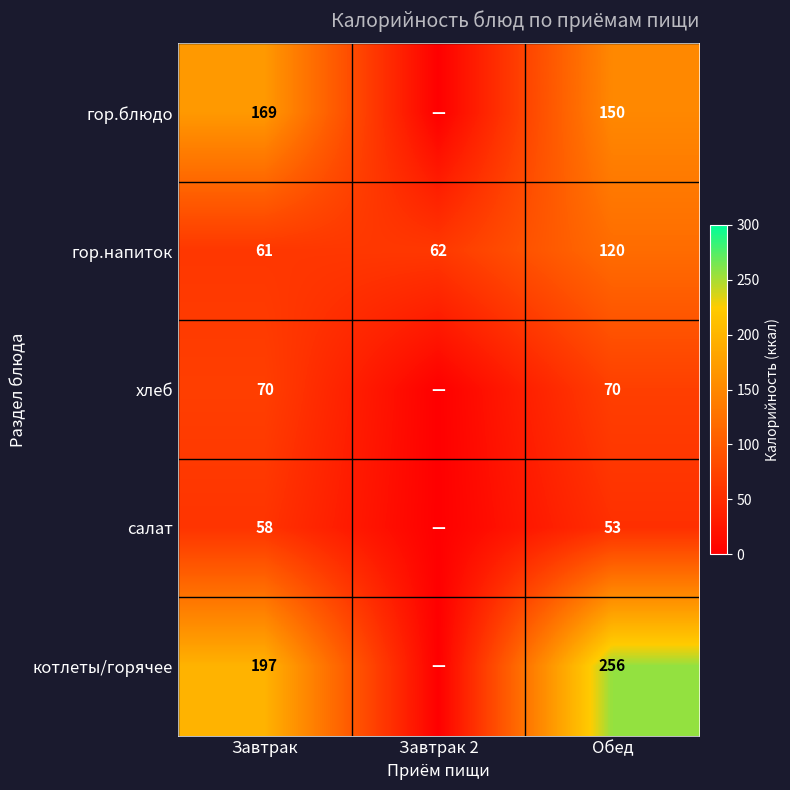

What is the total value across all series at Обед?

649